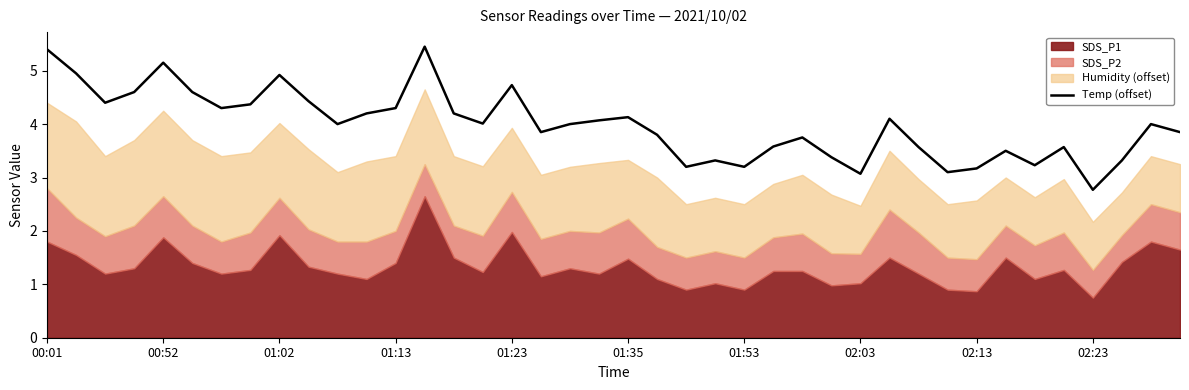

The Temp (offset) series shows 1.0 at 01:35. True or false?

False